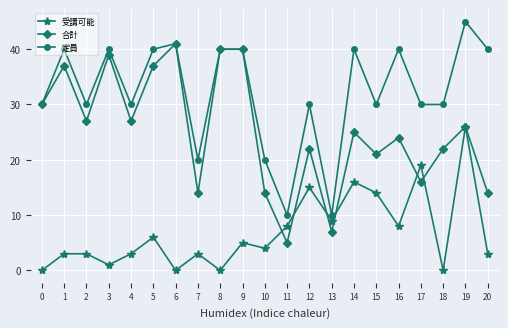

Count the number of categories in the chart.

21